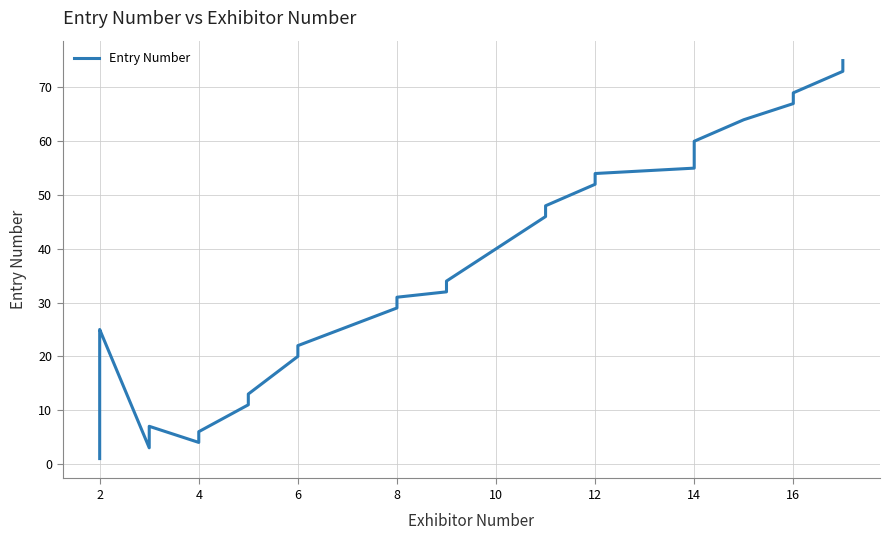

Is this an area chart (filled region under the line)?

No